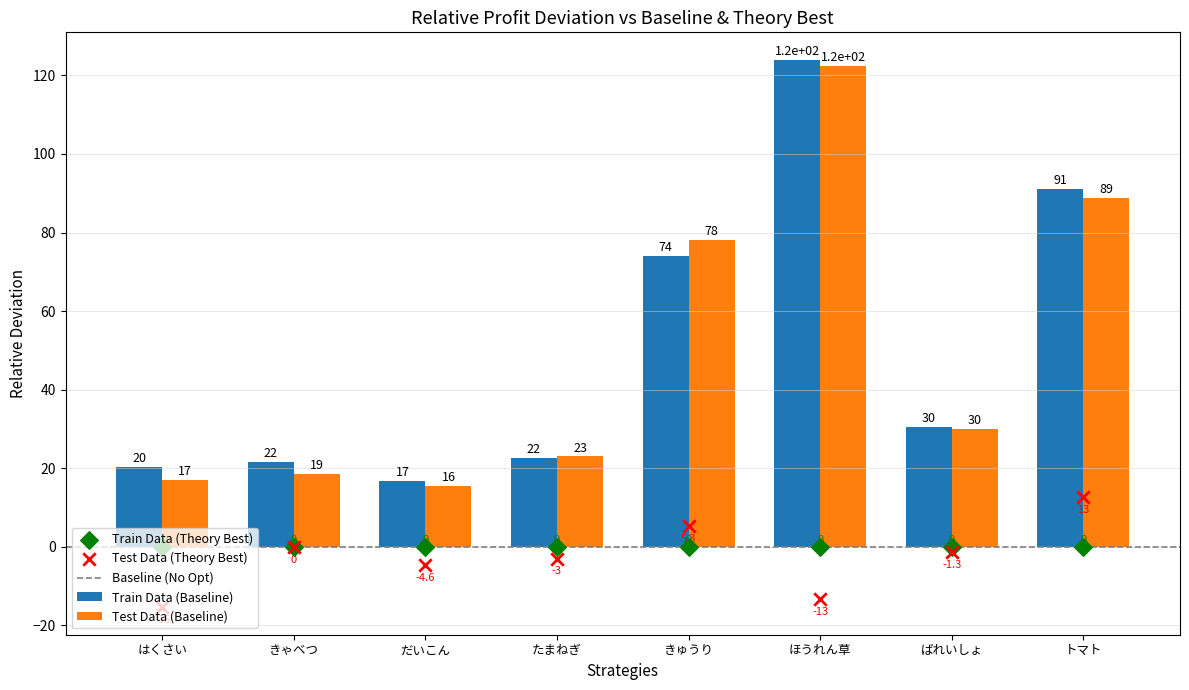

Is the value of Train Data (Baseline) at だいこん greater than the value of Test Data (Baseline) at ほうれん草?

No